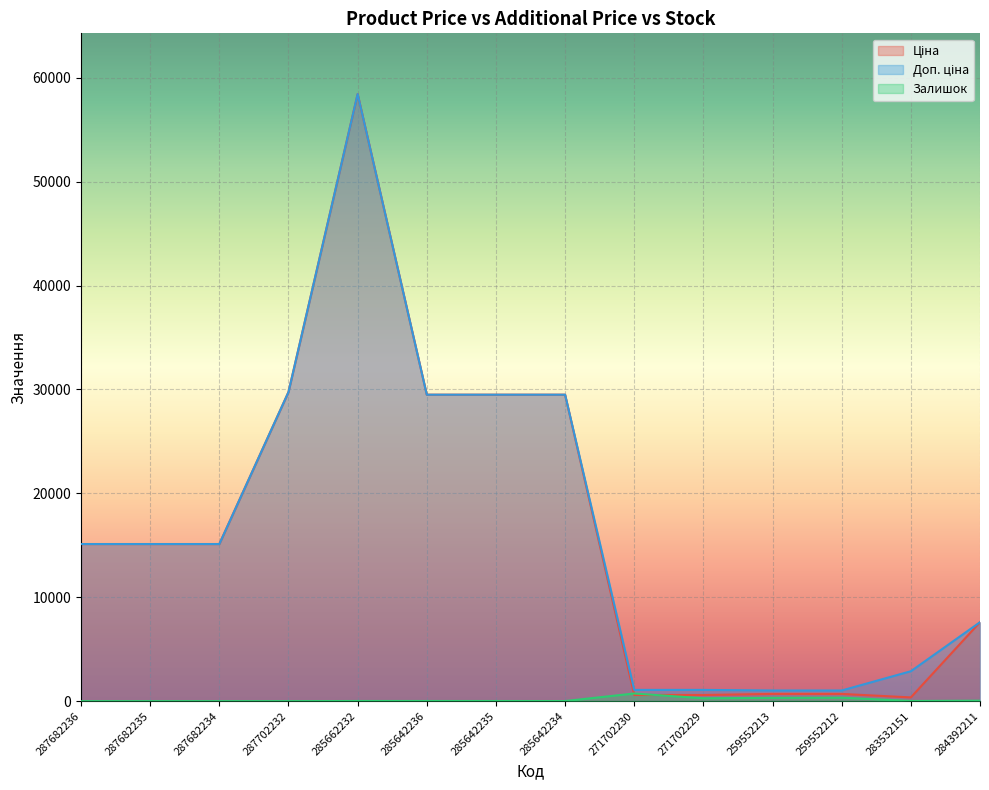

Reading left to right, list all the values displayed in this chart.

Ціна: 287682236=15120.0	287682235=15120.0	287682234=15120.0	287702232=29747.2	285662232=58426.5	285642236=29491.5	285642235=29491.5	285642234=29491.5	271702230=589.9	271702229=589.9	259552213=693.7	259552212=693.7	283532151=359.9	284392211=7596.5
Доп. ціна: 287682236=15120.0	287682235=15120.0	287682234=15120.0	287702232=29747.2	285662232=58426.5	285642236=29491.5	285642235=29491.5	285642234=29491.5	271702230=1081.7	271702229=1081.7	259552213=1024.6	259552212=1024.6	283532151=2878.8	284392211=7596.5
Залишок: 287682236=0.0	287682235=0.0	287682234=0.0	287702232=0.0	285662232=14.0	285642236=14.0	285642235=13.0	285642234=9.0	271702230=736.0	271702229=273.0	259552213=318.0	259552212=335.0	283532151=15.0	284392211=44.0